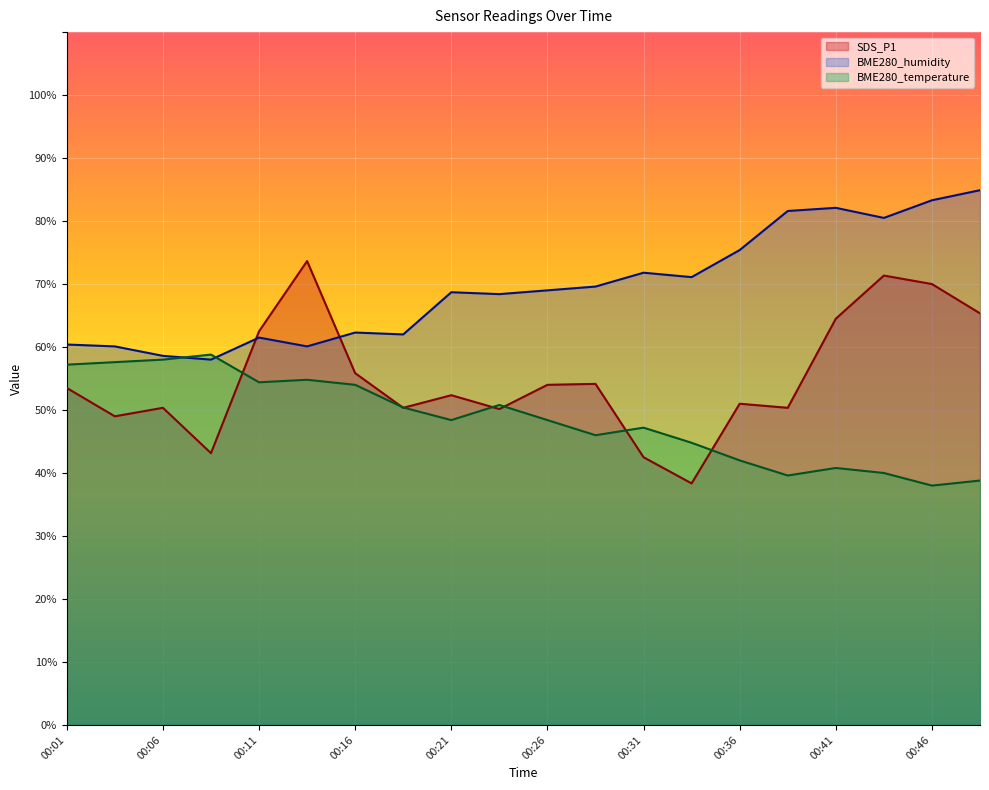

What is the difference between the SDS_P1 values at 00:16 and 00:19?

5.5